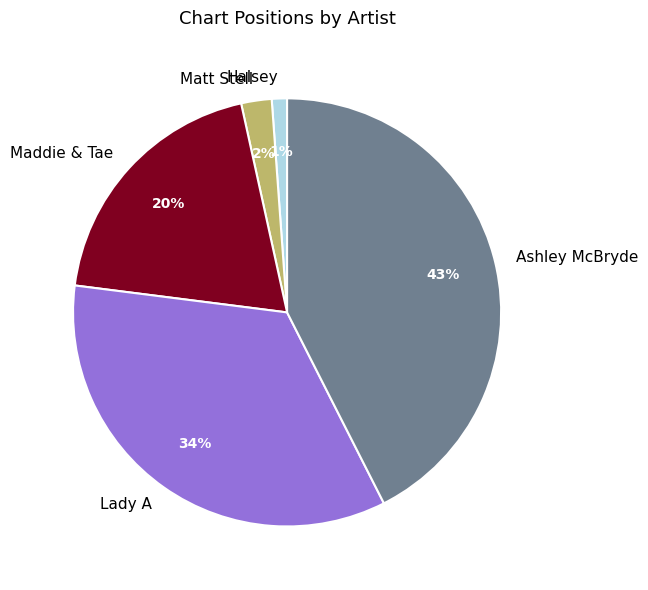

Is it true that Ashley McBryde is 43% of the pie?

True